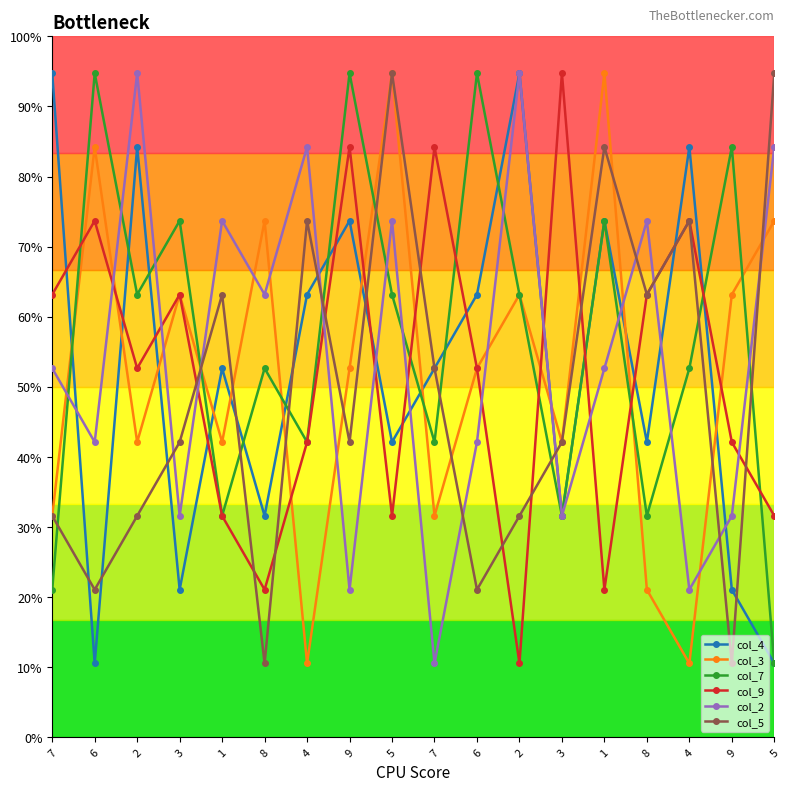

Rank the categories by col_9 value from highest to lowest.

3, 9, 7, 6, 4, 7, 3, 8, 2, 6, 4, 9, 1, 5, 5, 8, 1, 2